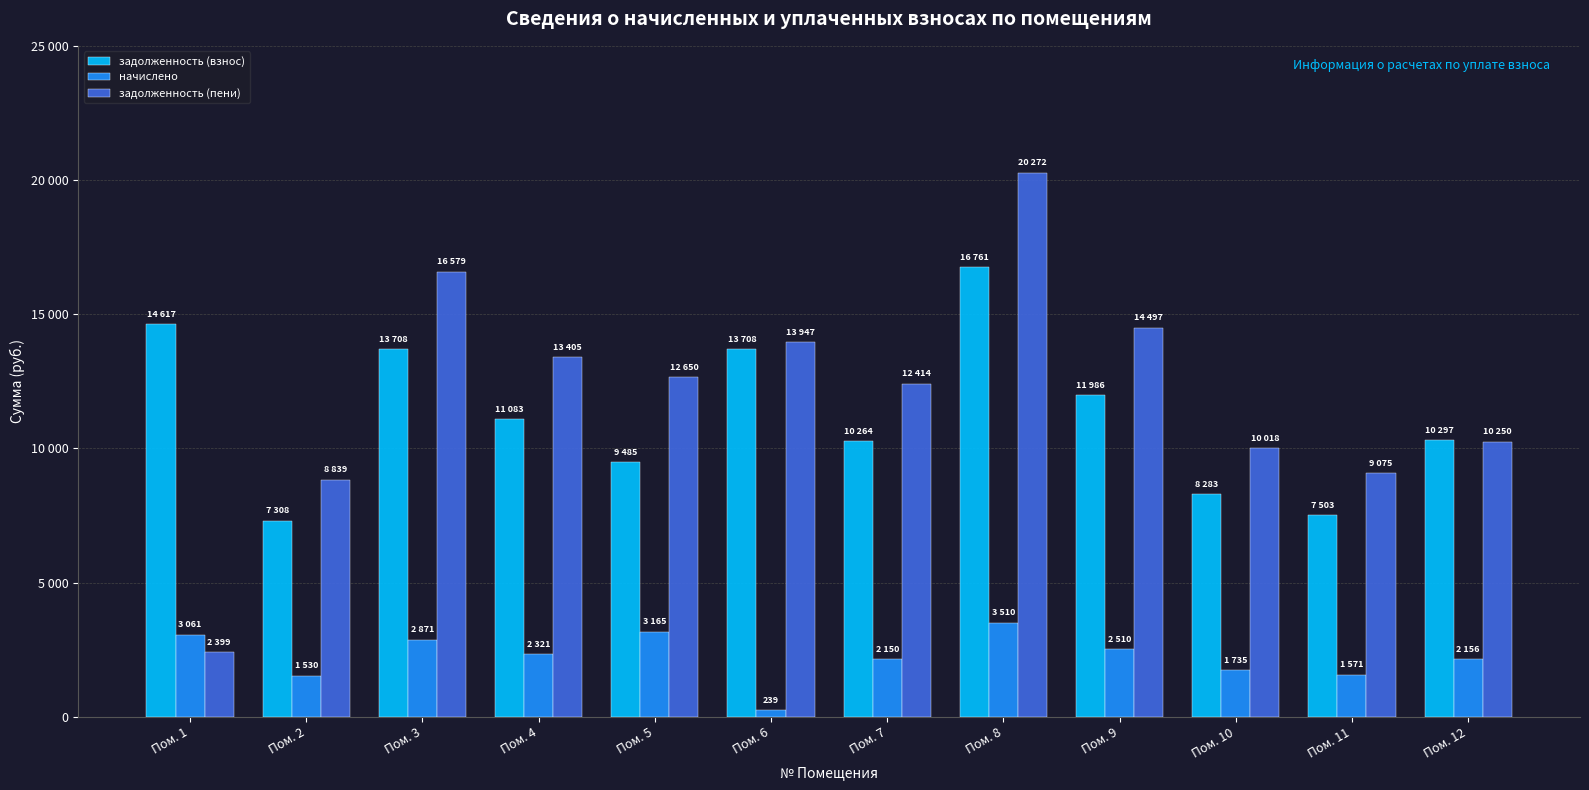

Where is задолженность (взнос) nearest to the value 12035?

Пом. 9